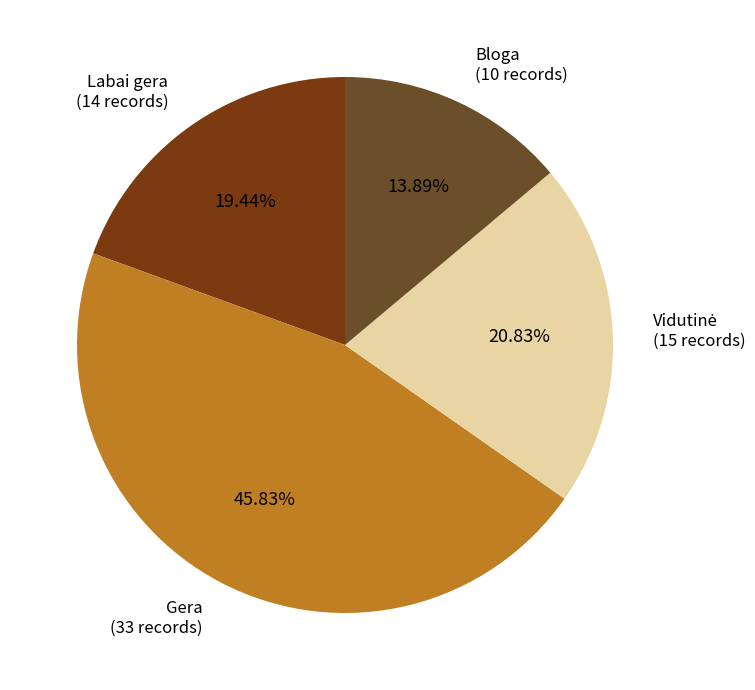

Between Bloga and Labai gera, which is larger?

Labai gera